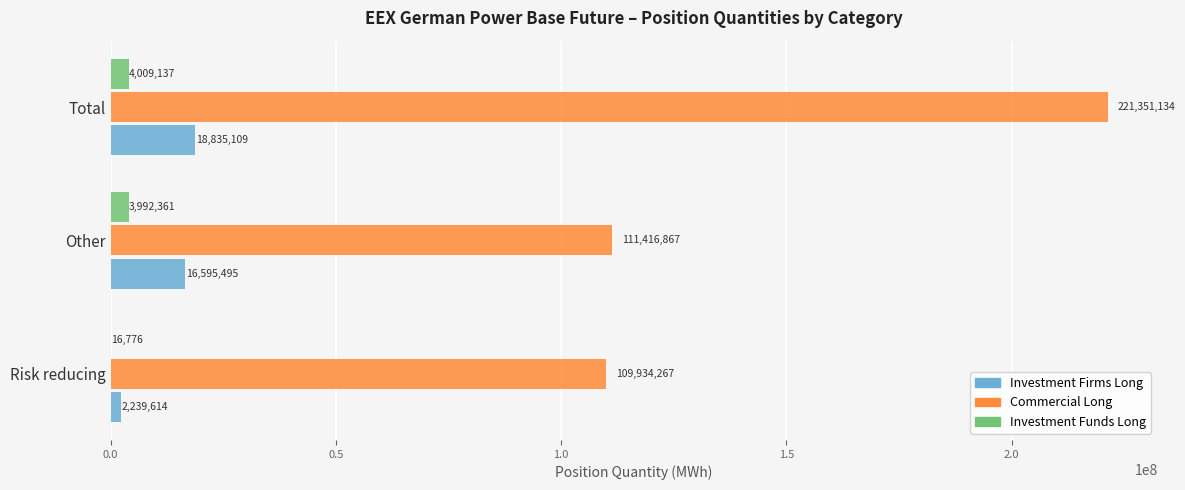

Which series has the largest total across all categories?

Commercial Long